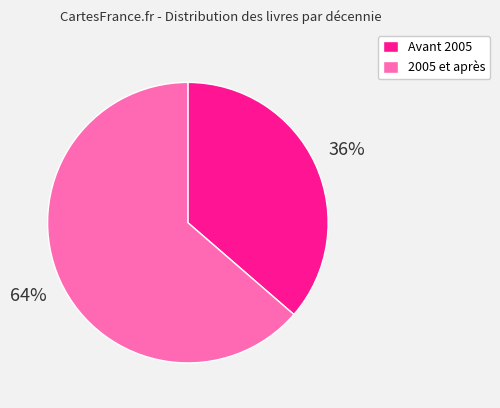

What is the ratio of the value at Avant 2005 to the value at 2005 et après?

0.6